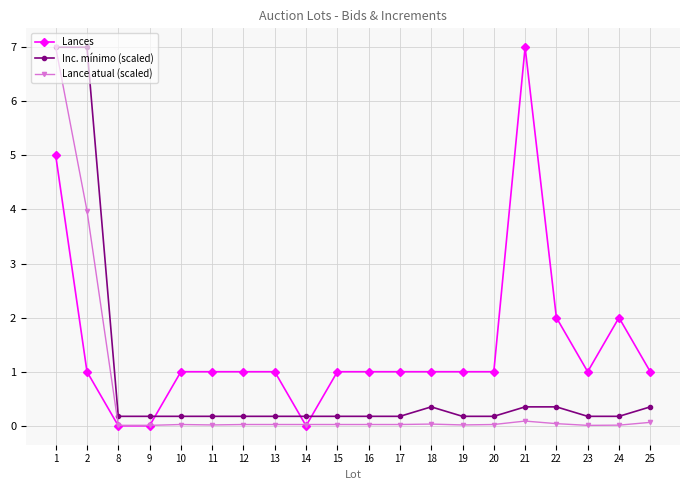

After their last crossing, which series has the higher values: Inc. mínimo (scaled) or Lances?

Lances